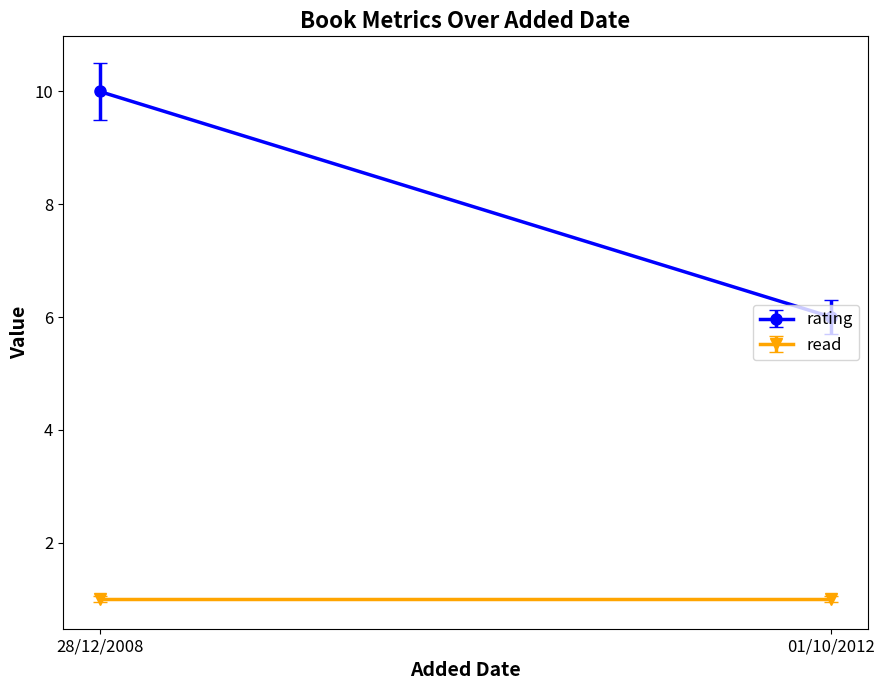

Which series has the largest total across all categories?

rating